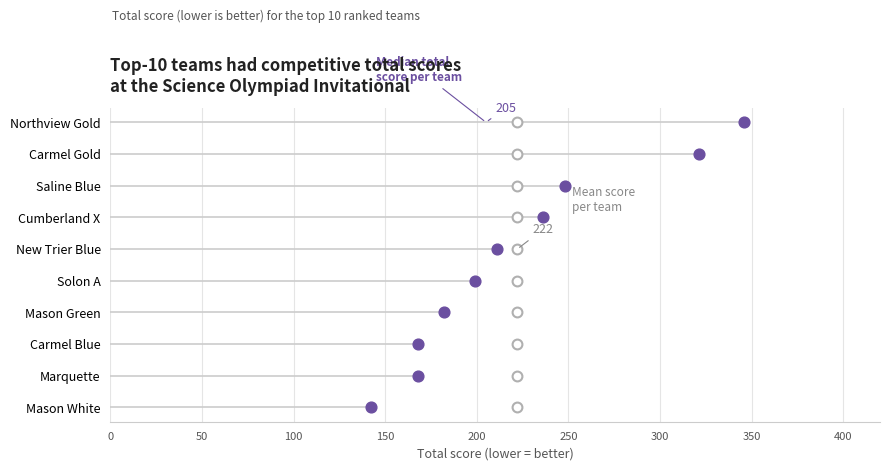

Which series has the largest Y range (max minus min)?

Total score per team